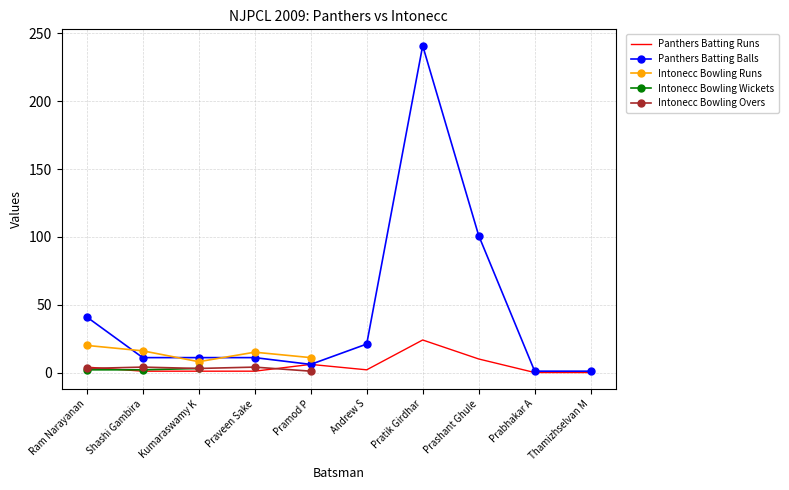

What position from the left is Shashi Gambira?

2